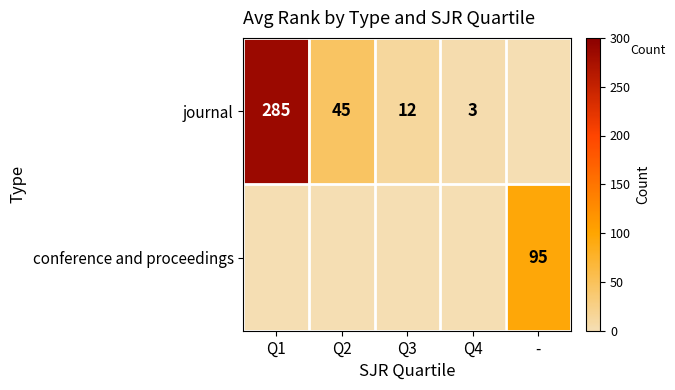

Which label corresponds to the largest value in the chart?

Q1